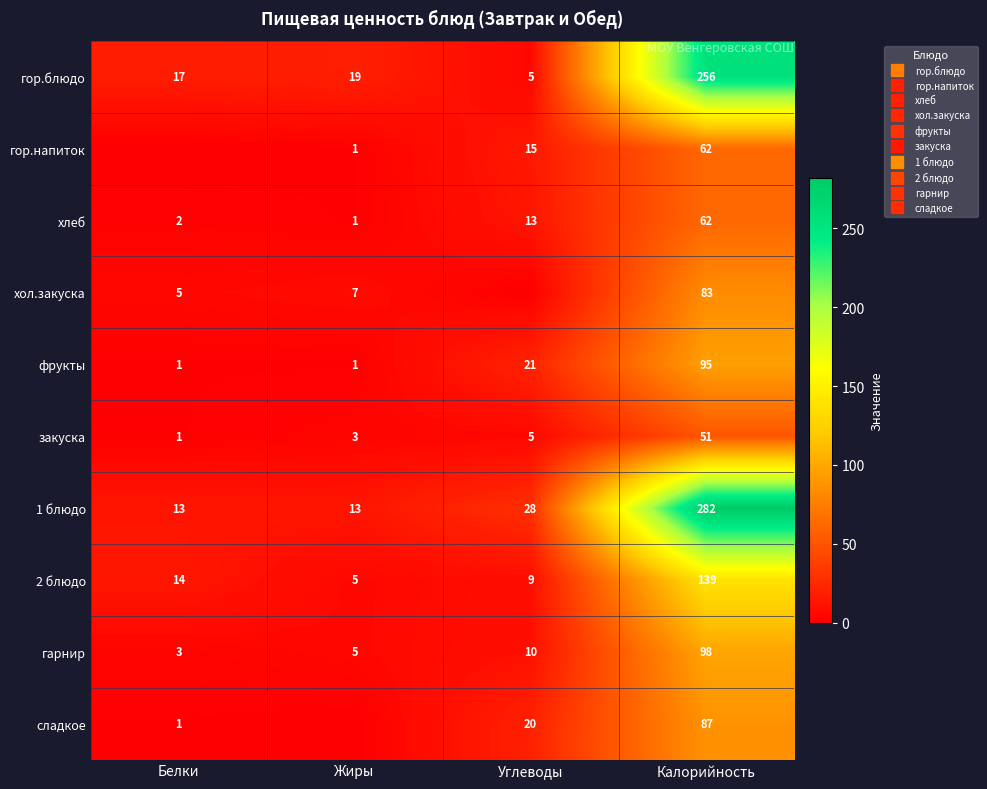

What is the maximum value shown in the chart?

282.0